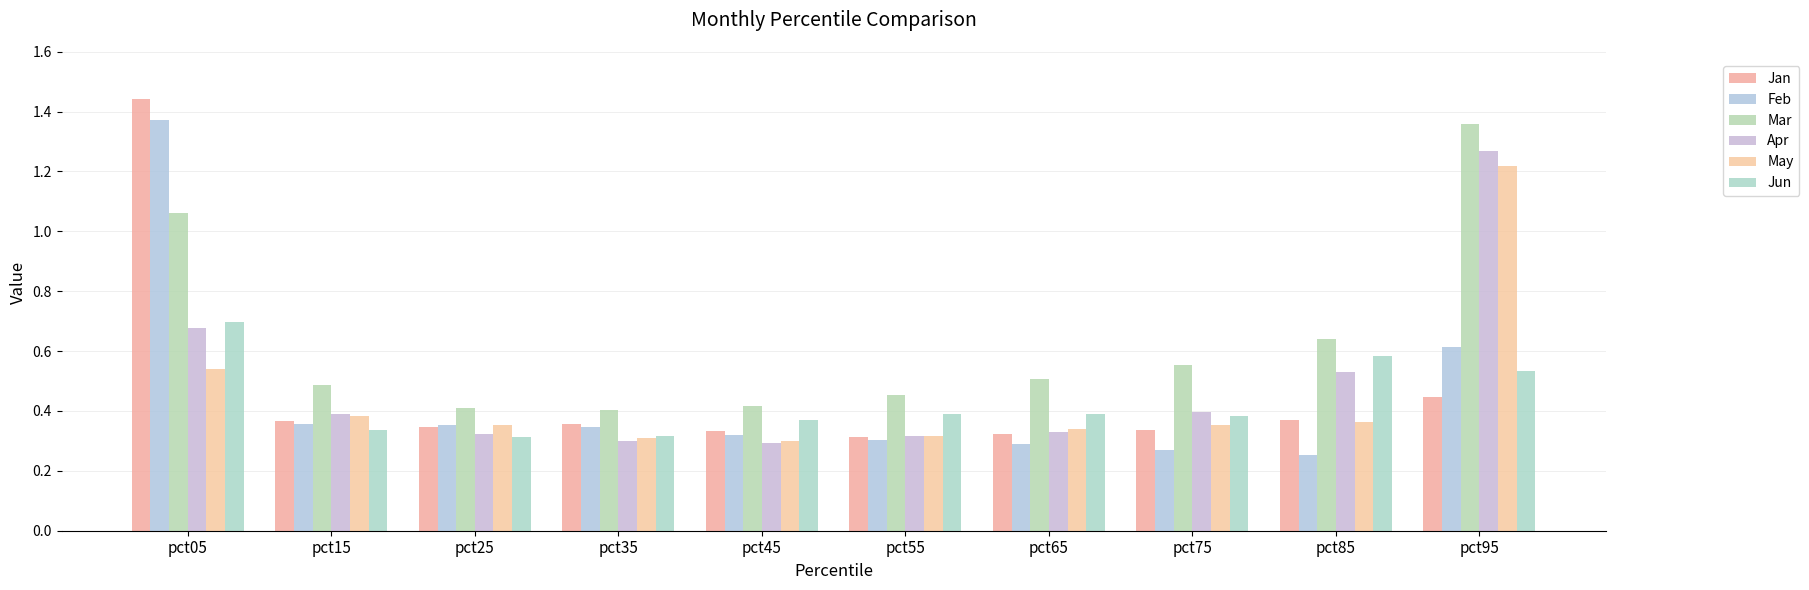

Reading left to right, list all the values displayed in this chart.

Jan: 1.4	0.4	0.3	0.4	0.3	0.3	0.3	0.3	0.4	0.4
Feb: 1.4	0.4	0.4	0.3	0.3	0.3	0.3	0.3	0.3	0.6
Mar: 1.1	0.5	0.4	0.4	0.4	0.5	0.5	0.6	0.6	1.4
Apr: 0.7	0.4	0.3	0.3	0.3	0.3	0.3	0.4	0.5	1.3
May: 0.5	0.4	0.4	0.3	0.3	0.3	0.3	0.4	0.4	1.2
Jun: 0.7	0.3	0.3	0.3	0.4	0.4	0.4	0.4	0.6	0.5